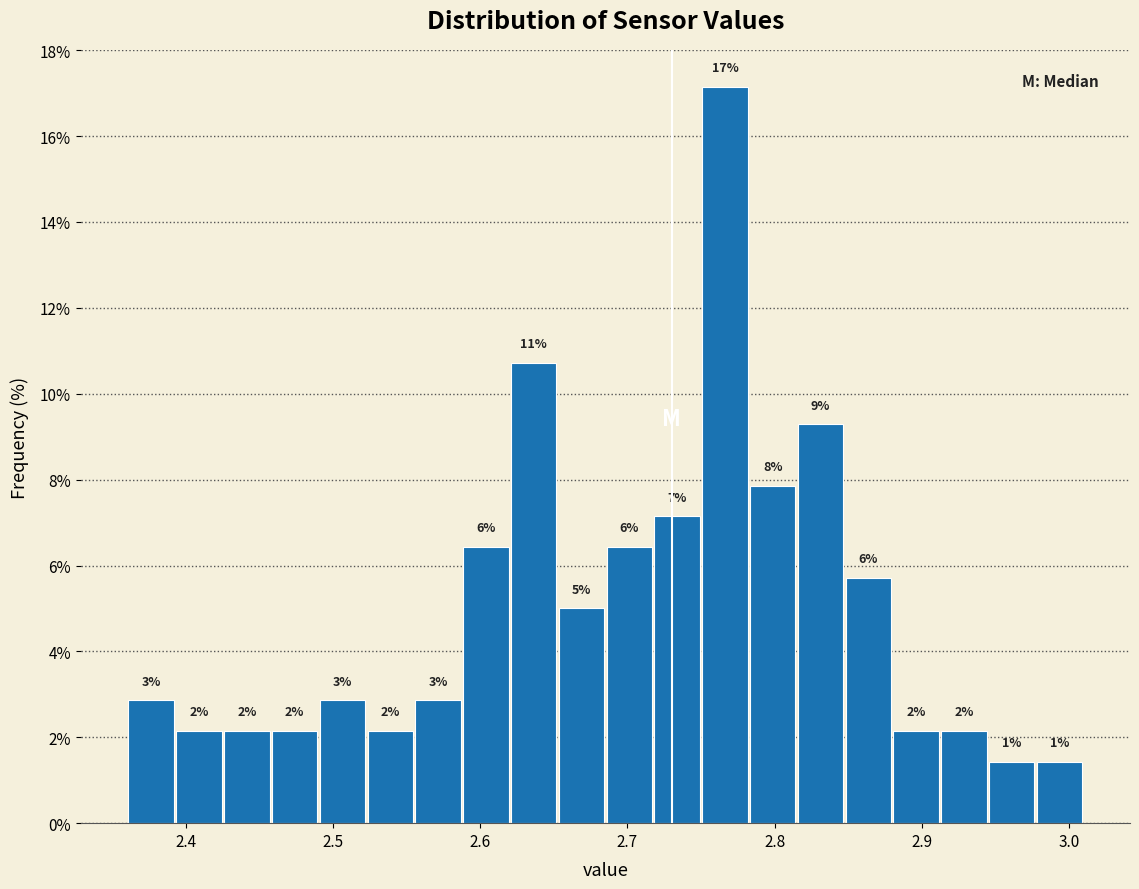

Around what value on the x-axis is the tallest bar? Give the approximate position of its centre, as read against the axis.

2.77